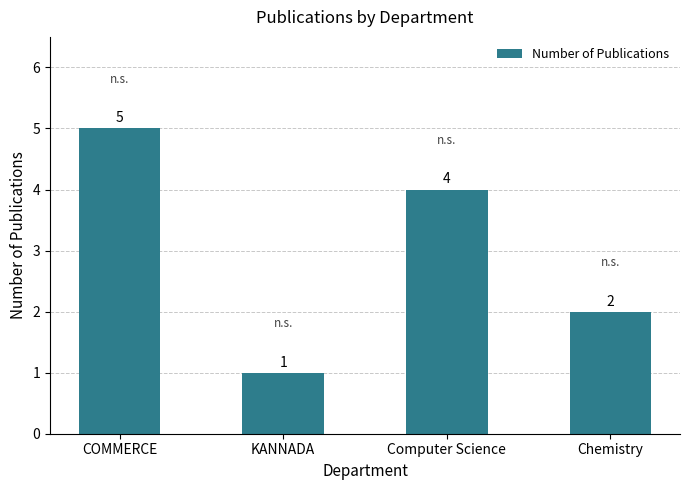

Where does the data first go above 4?

COMMERCE